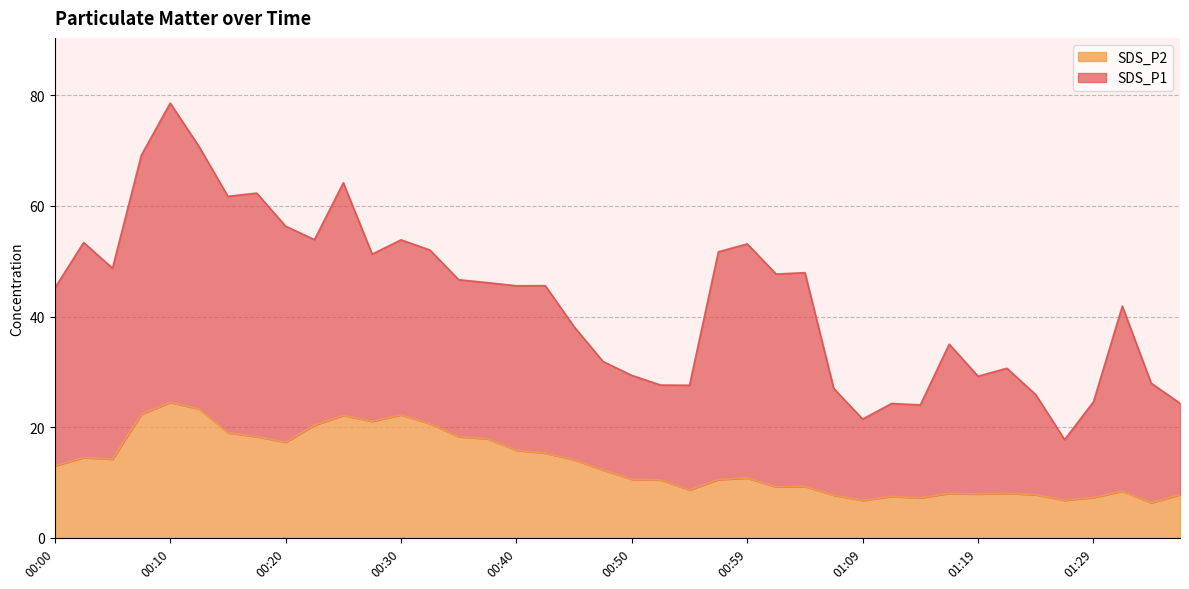

Is it true that SDS_P1 equals 17.2 at 00:45?

False